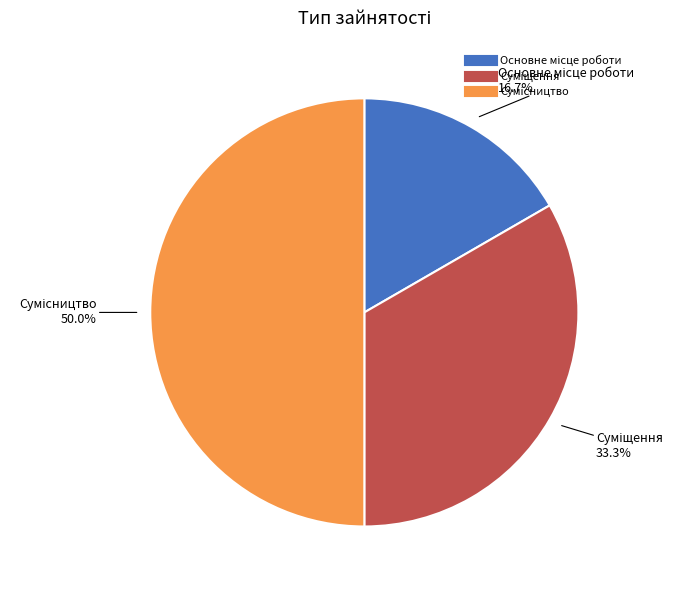

How many slices are in this pie chart?

3